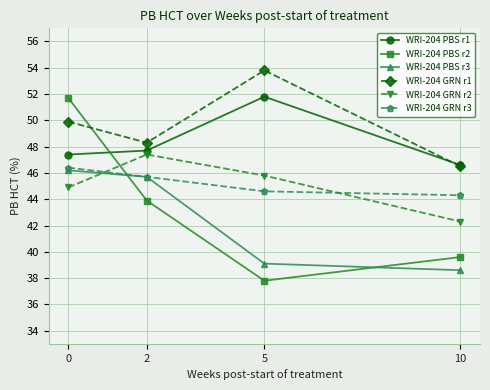

At how many categories does at least one series exceed 40?

4